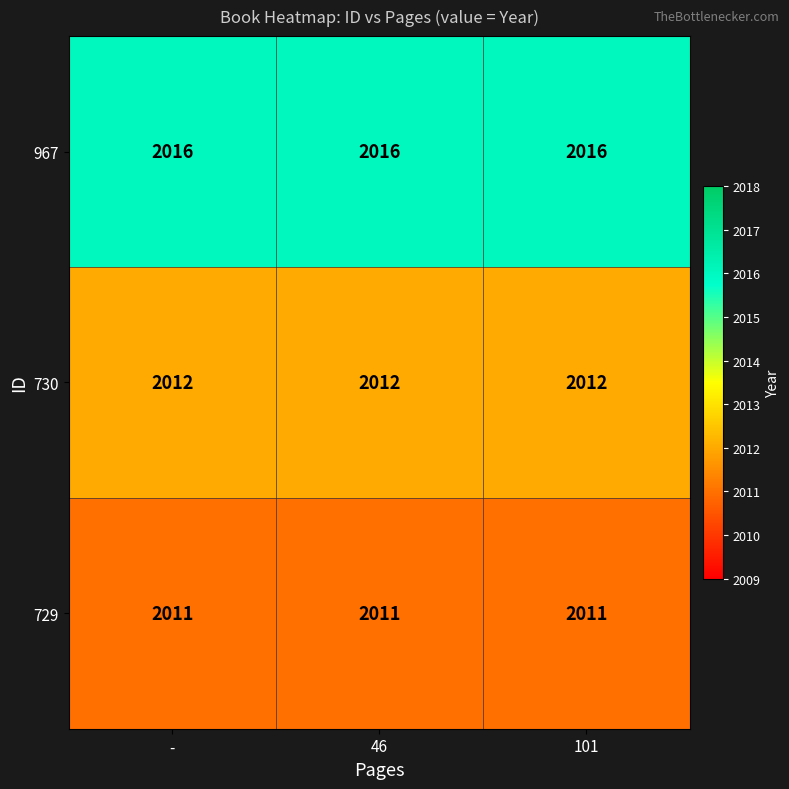

List the series in order of their overall mean, lowest first.

729, 730, 967